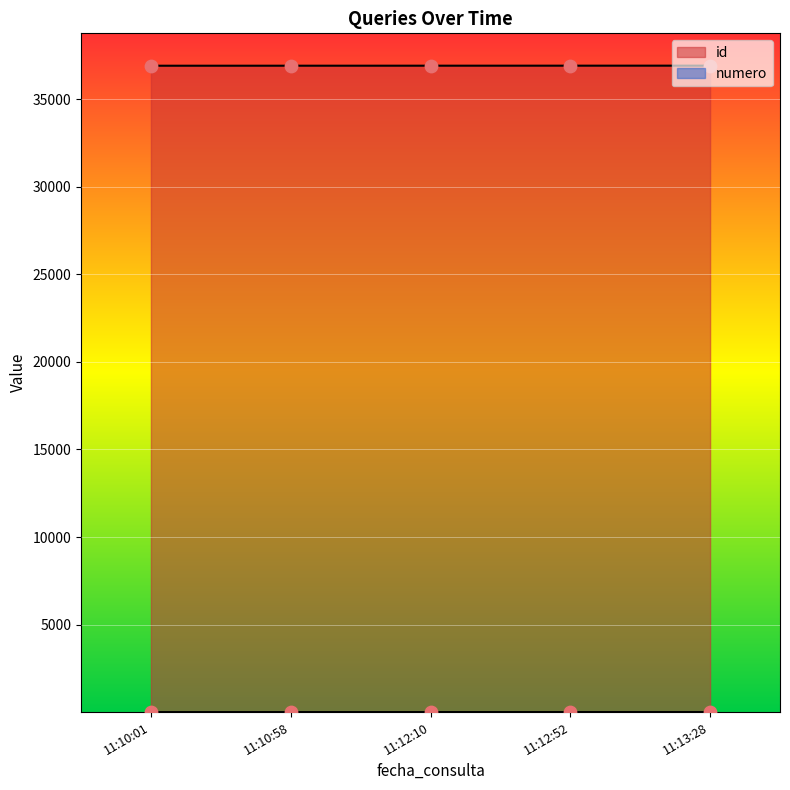

Which series has the widest spread of Y values?

id